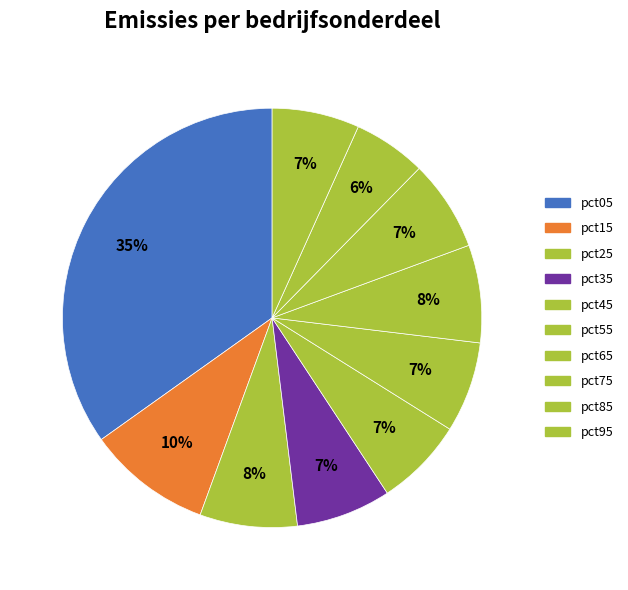

What is the smallest slice in the pie chart?

pct85